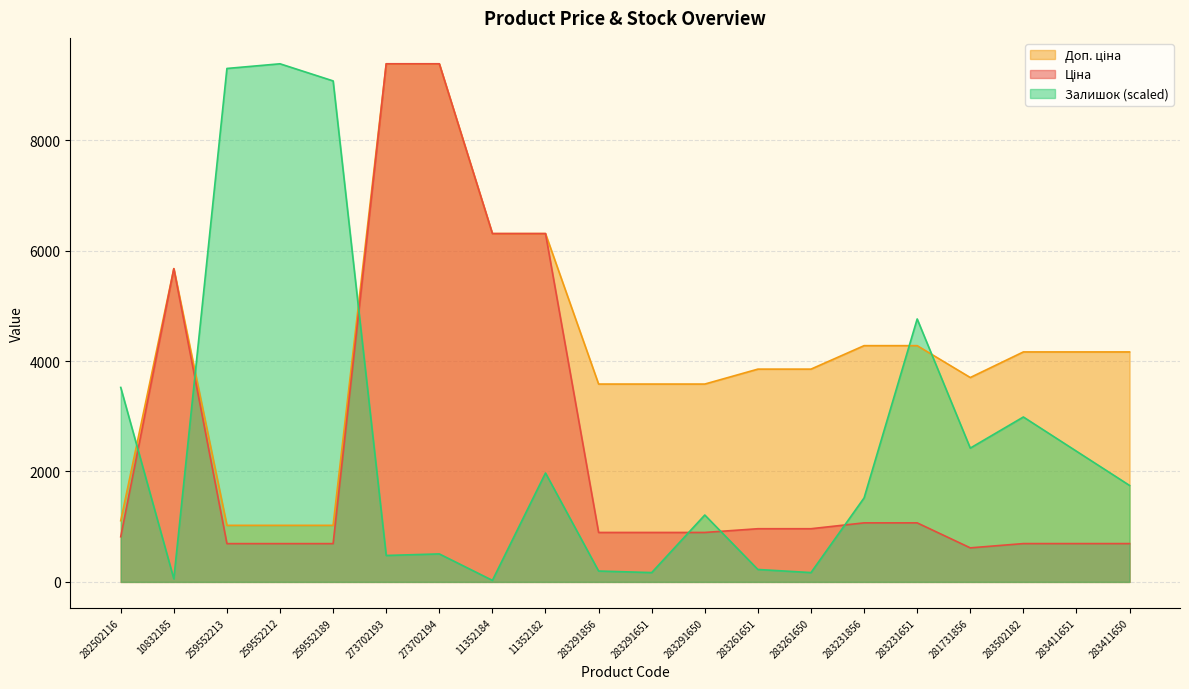

Which series ends up on top after the final intersection of Залишок and Доп. ціна?

Доп. ціна